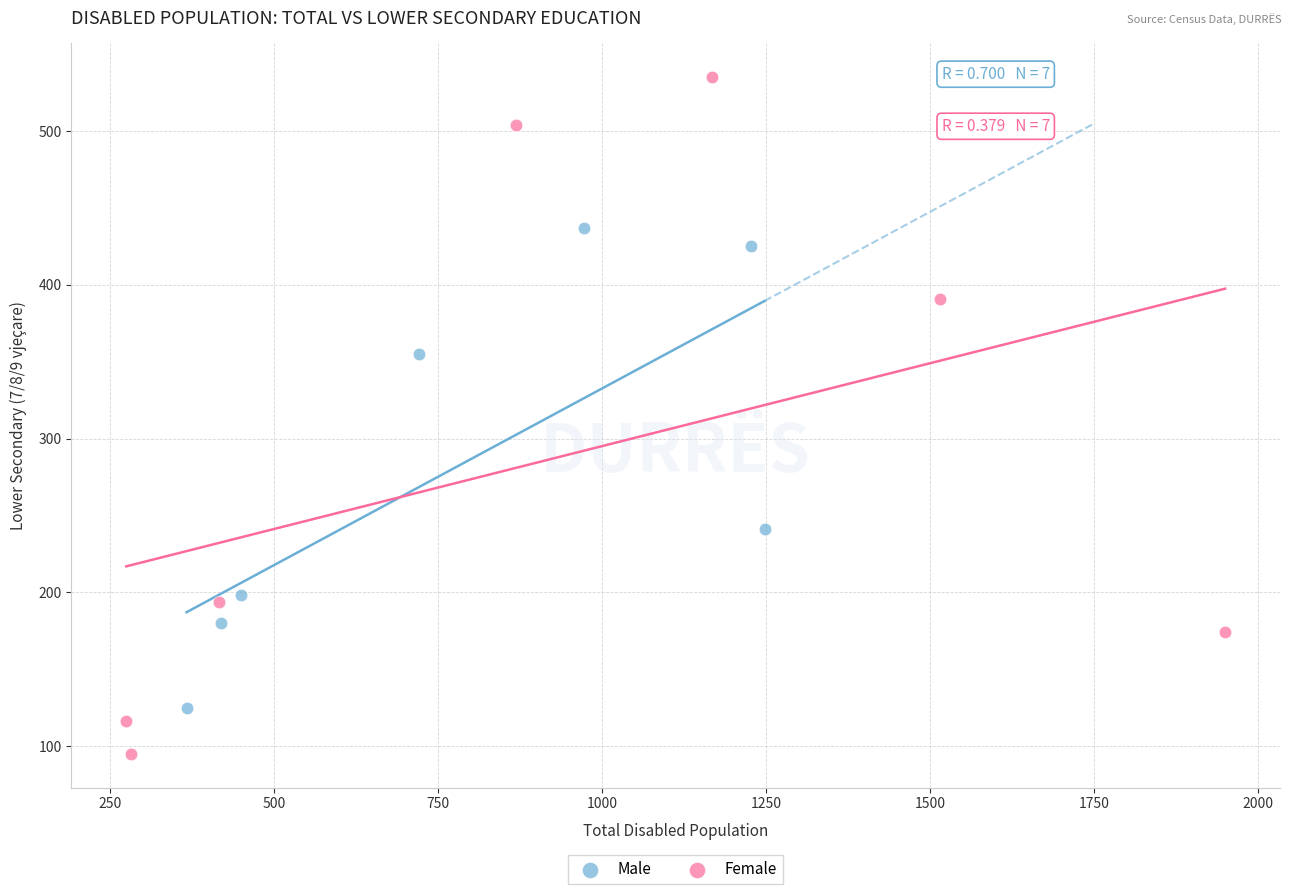

Which series contains the highest Y value?

Female